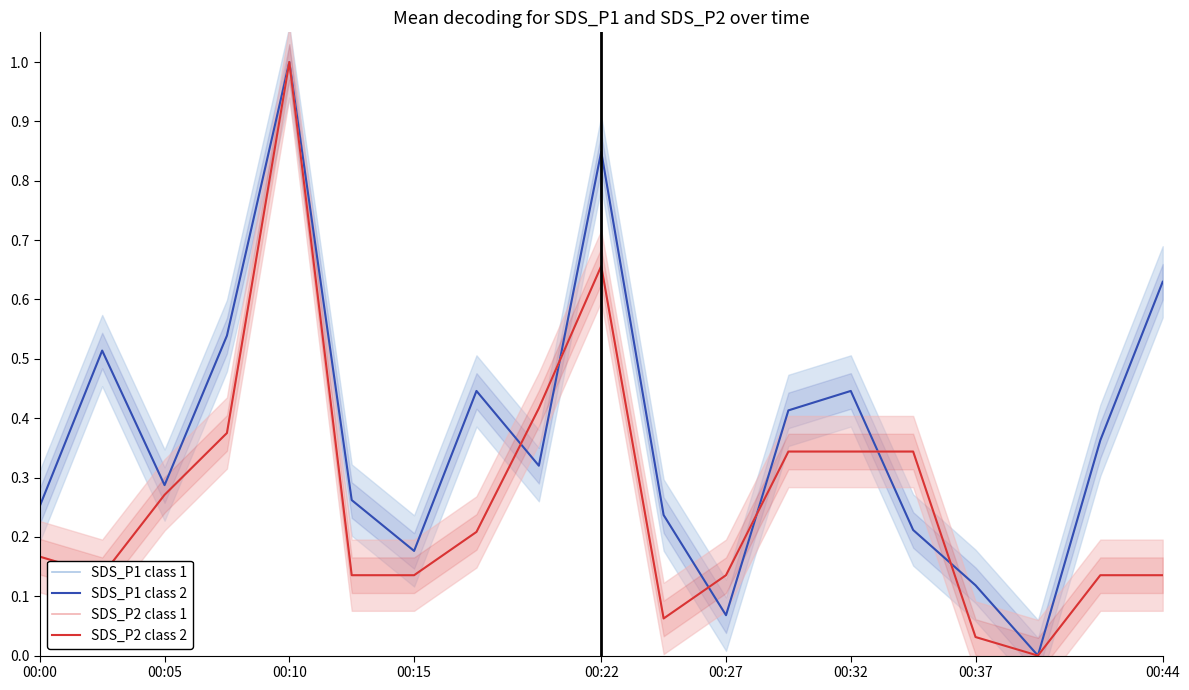

Reading left to right, extract all data points from this chart.

SDS_P1 class 1: 0.3	0.5	0.3	0.5	1.0	0.3	0.2	0.4	0.3	0.8	0.2	0.1	0.4	0.4	0.2	0.1	0.0	0.4	0.6
SDS_P1 class 2: 0.3	0.5	0.3	0.5	1.0	0.3	0.2	0.4	0.3	0.8	0.2	0.1	0.4	0.4	0.2	0.1	0.0	0.4	0.6
SDS_P2 class 1: 0.2	0.1	0.3	0.4	1.0	0.1	0.1	0.2	0.4	0.7	0.1	0.1	0.3	0.3	0.3	0.0	0.0	0.1	0.1
SDS_P2 class 2: 0.2	0.1	0.3	0.4	1.0	0.1	0.1	0.2	0.4	0.7	0.1	0.1	0.3	0.3	0.3	0.0	0.0	0.1	0.1